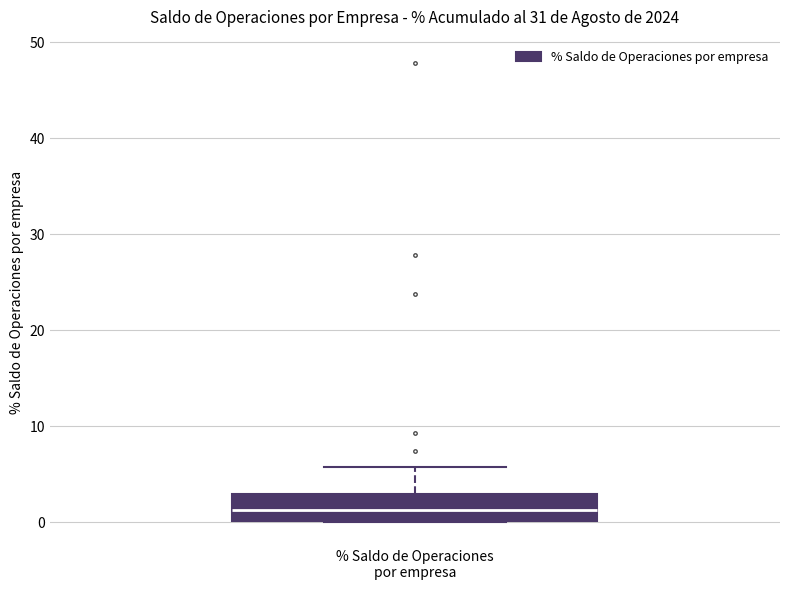

Read this box plot against the y-axis: the position of the median line, the range covered by the box, and the ends of both whiskers. The values are not printed on the chart, so give them approximately, as read against the axis.

median 1, box 0 to 3, whiskers 0 to 6